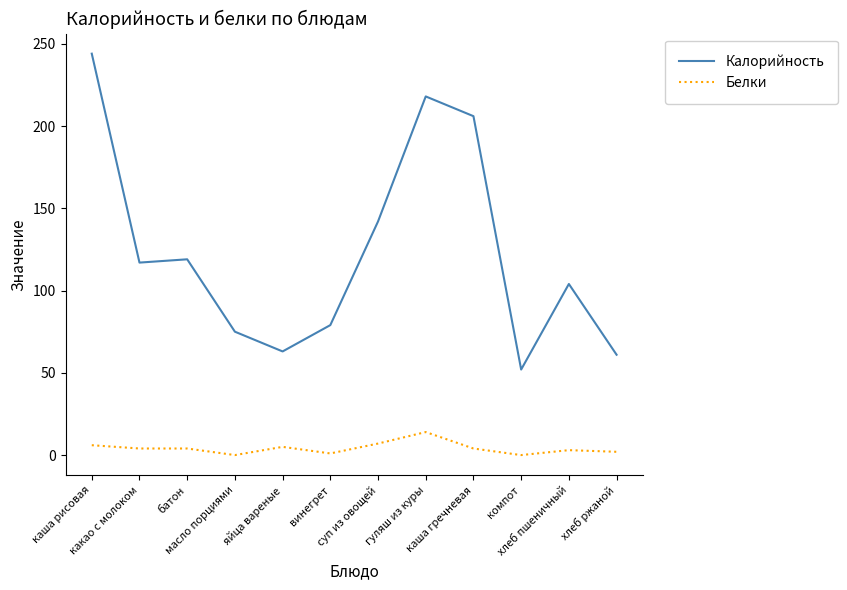

True or false: Белки and Калорийность intersect in this chart.

False